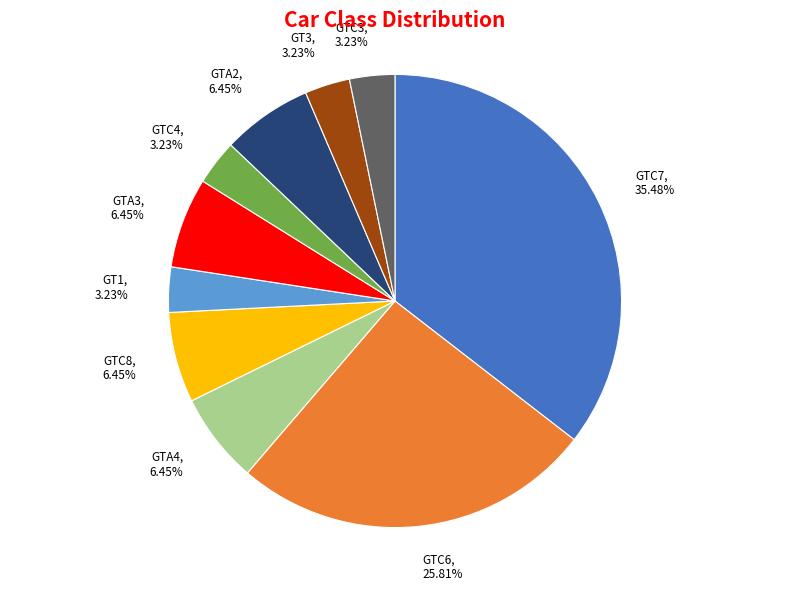

Approximately how many times larger is the value at GT3 compared to GTC8?

0.5